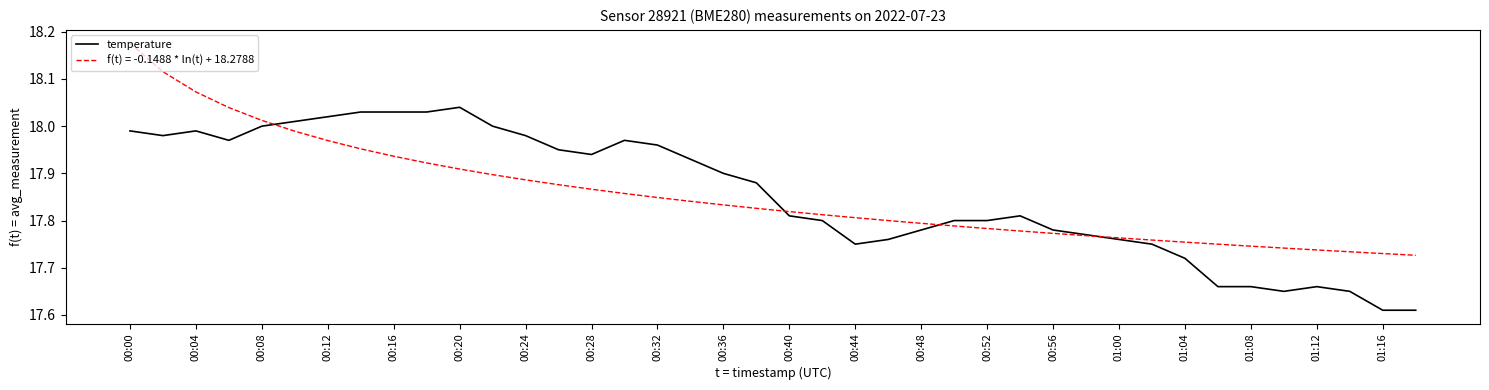

List the series in order of their peak value, highest first.

f(t) = -0.1488 * ln(t) + 18.2788, temperature